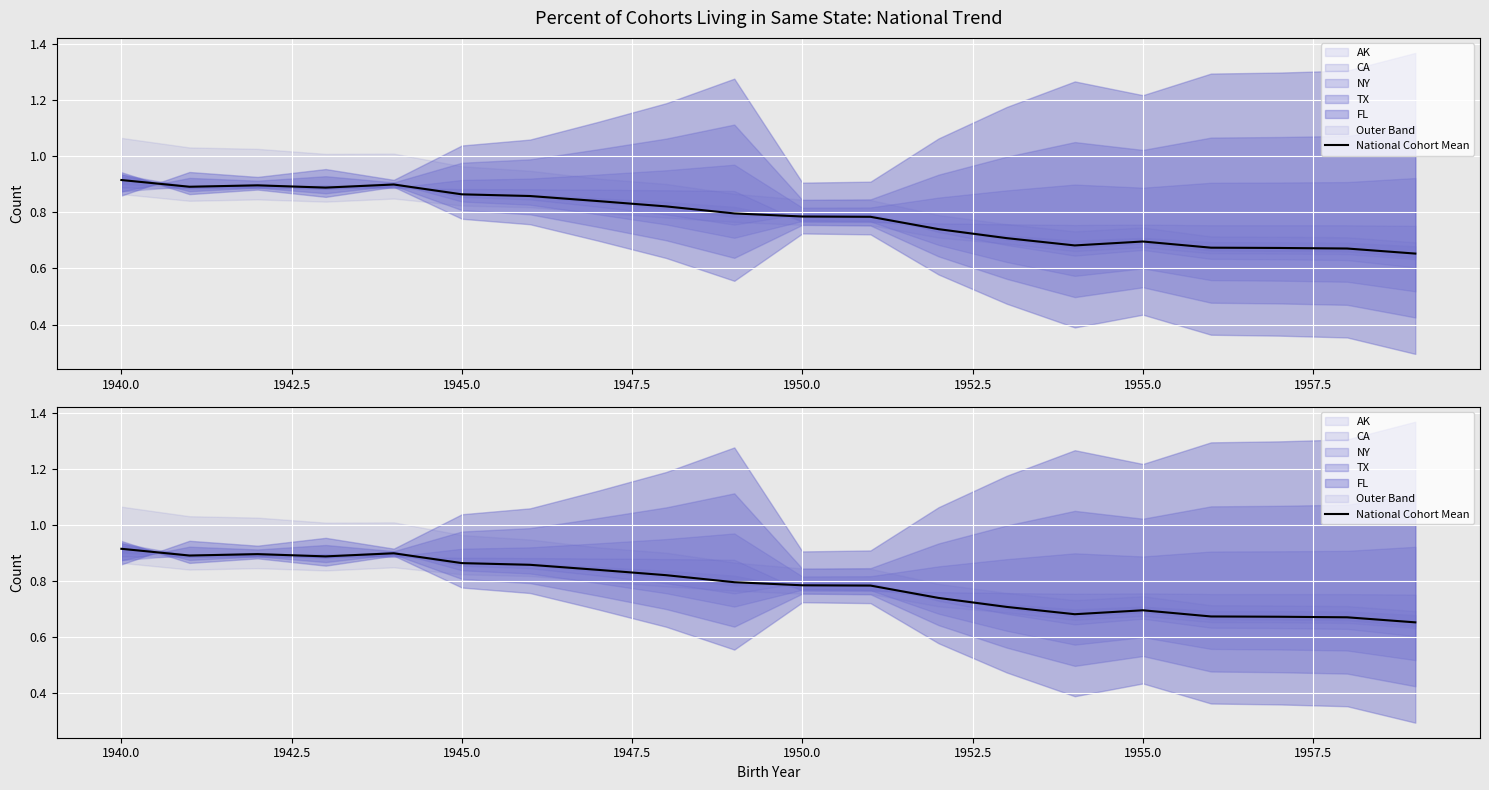

How many interior local valleys (lower than both neighbors) does the data have?

3